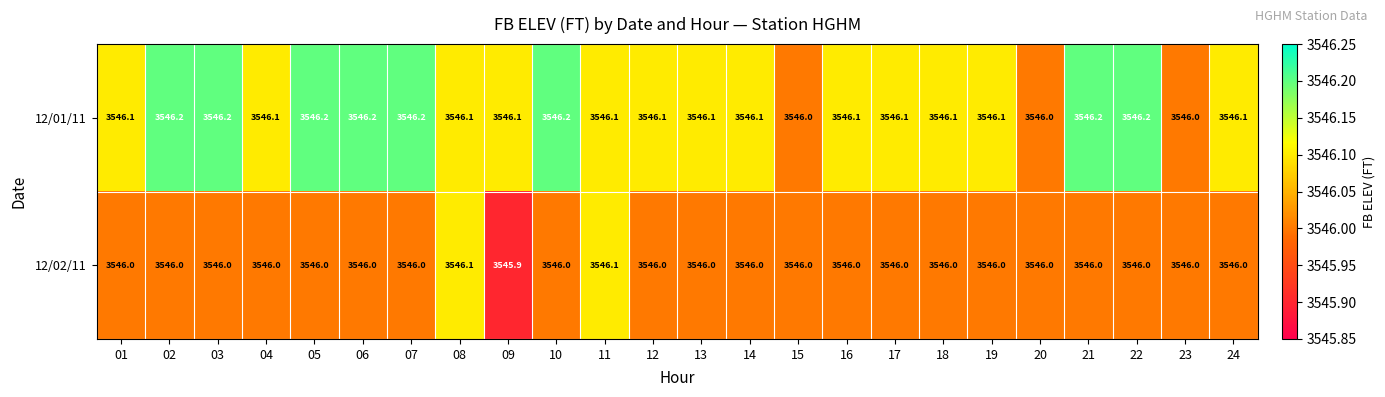

Which series has the largest total across all categories?

12/01/11